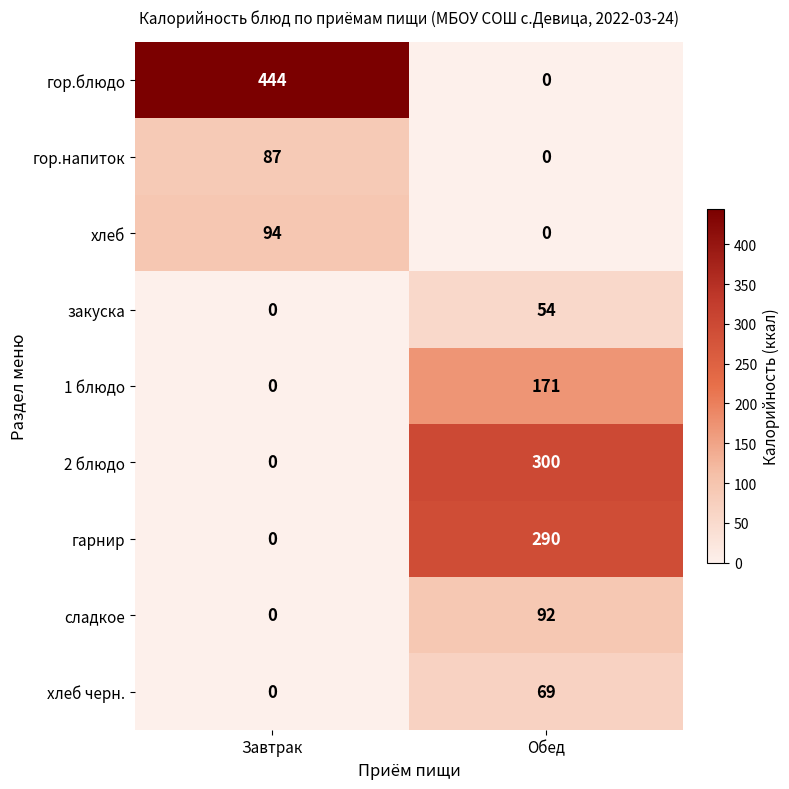

Count the number of data series in this chart.

9